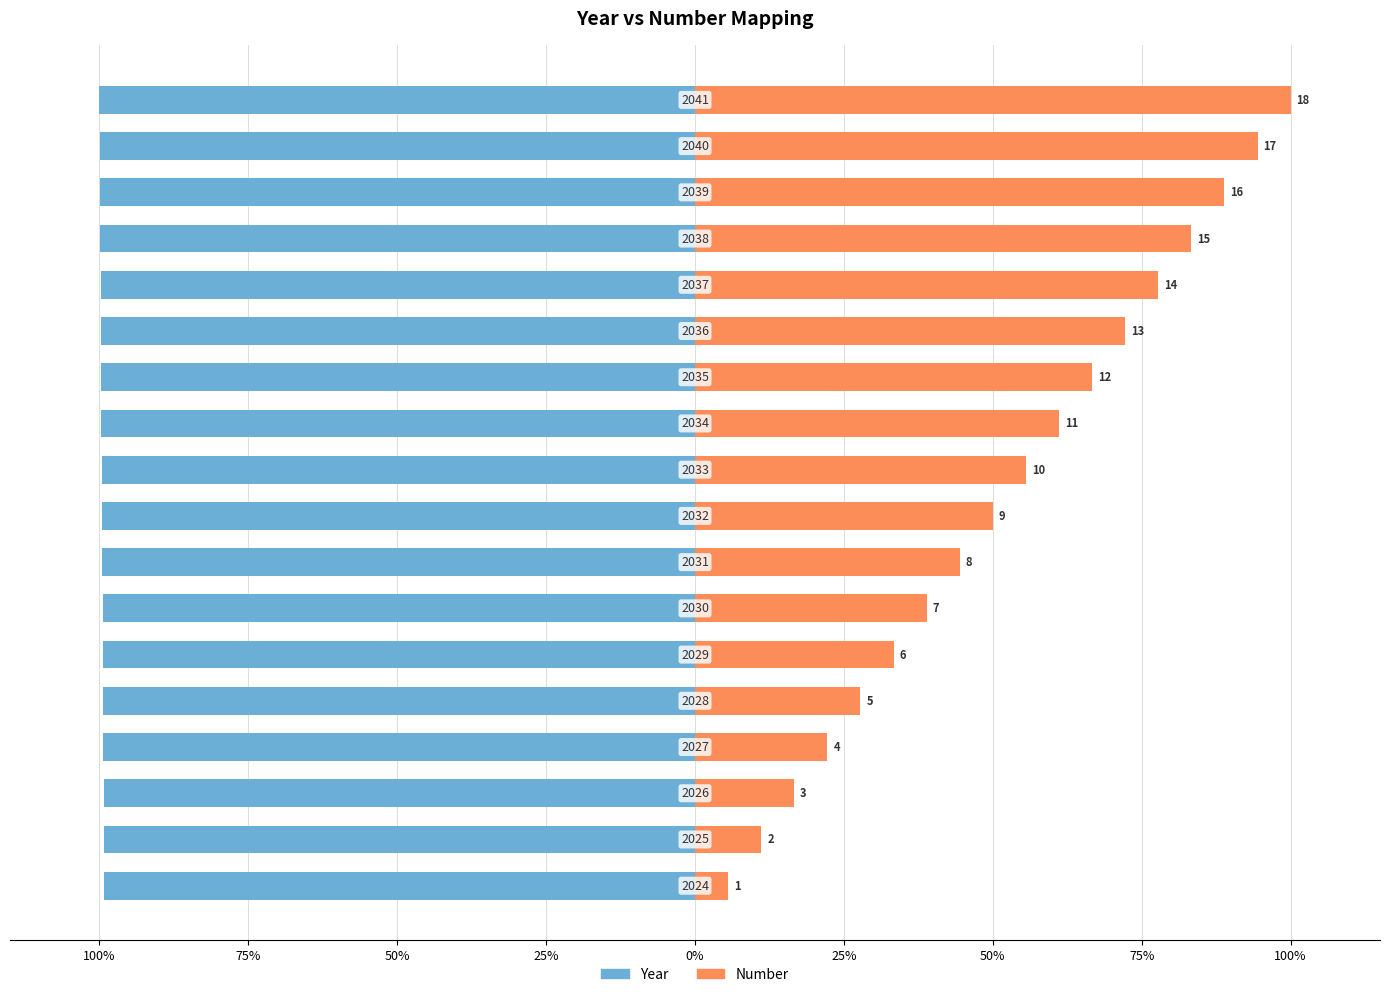

How many groups of bars are there?

18